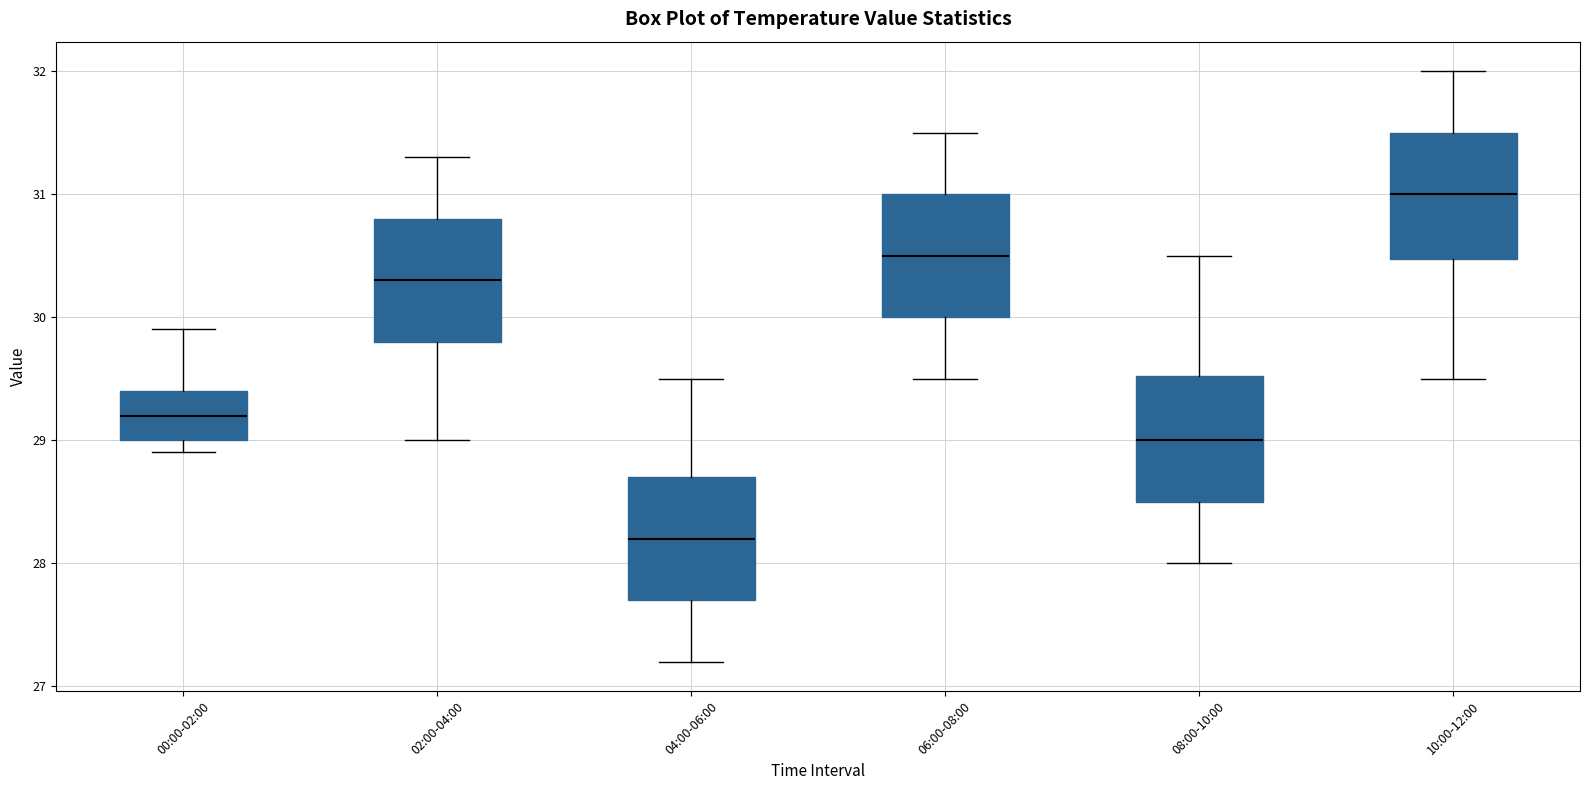

Which box has the highest median line?

10:00-12:00